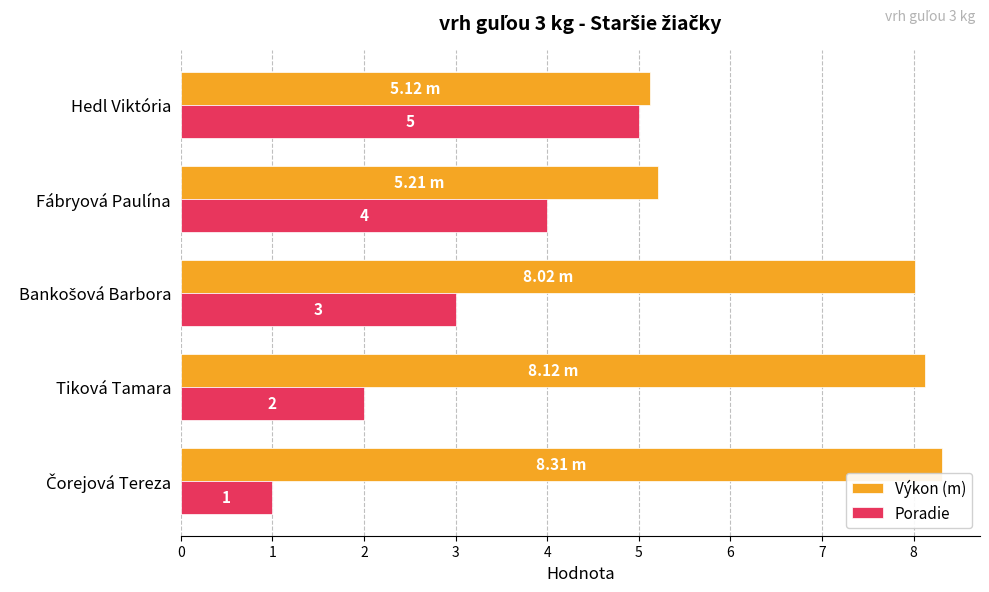

Which series has the widest spread of values?

Poradie